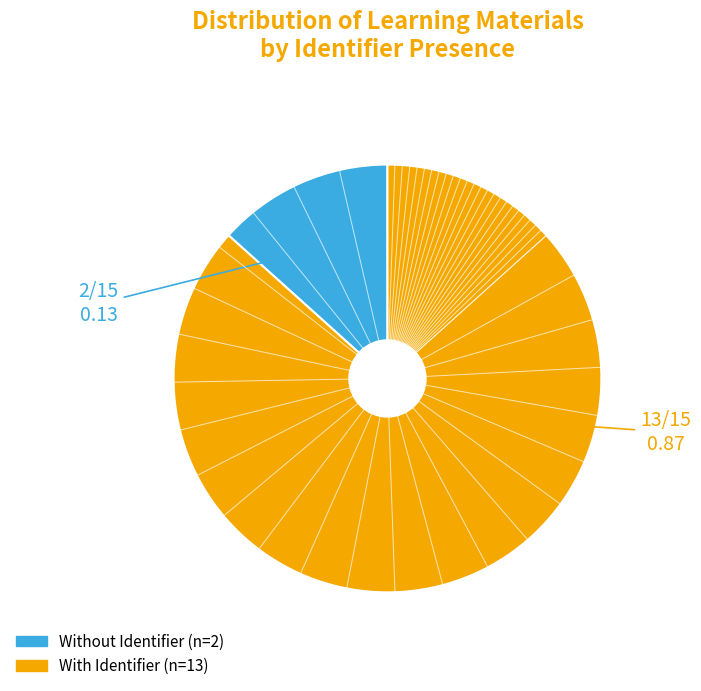

Does any single category account for the majority?

Yes